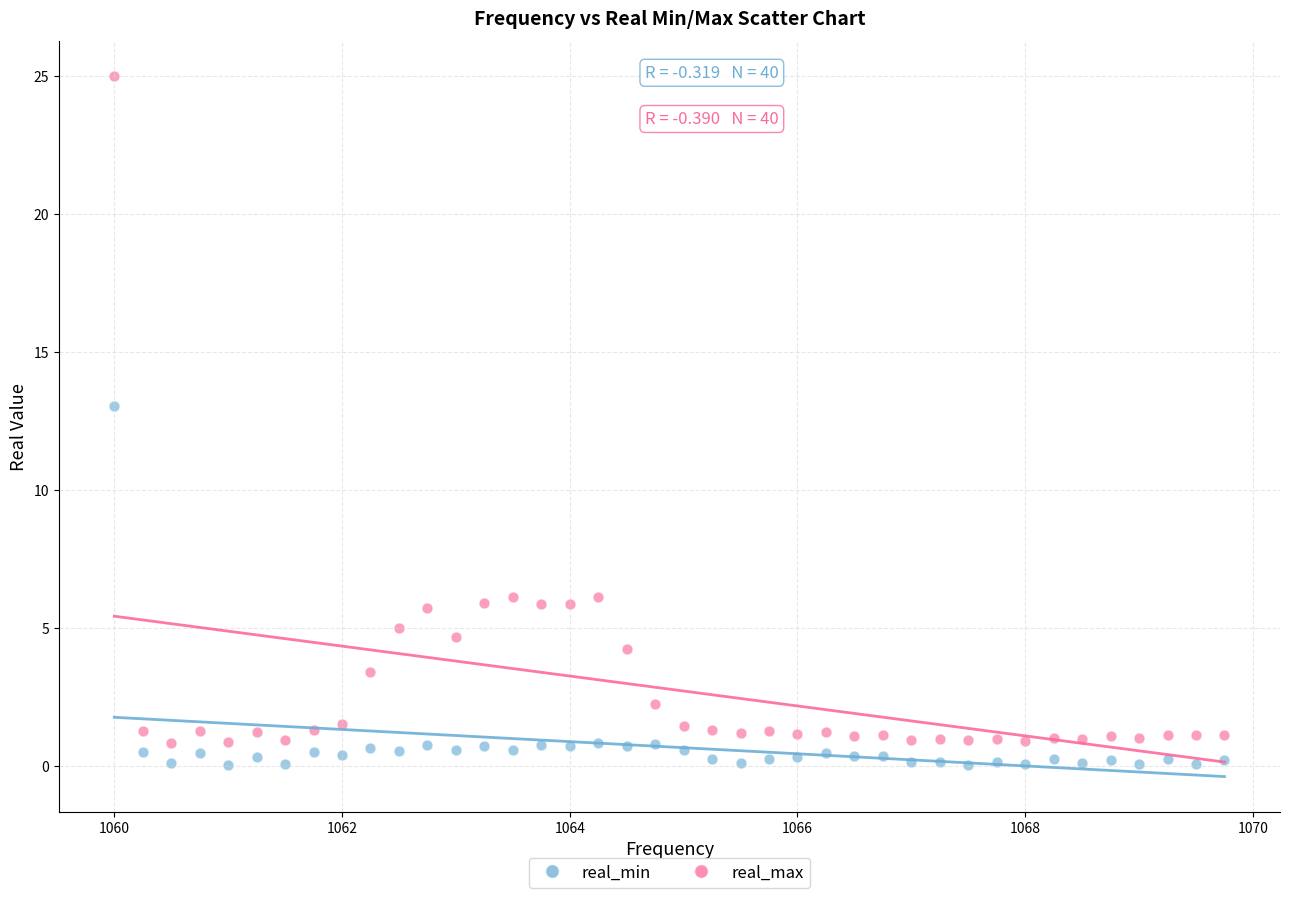

Which series has the widest spread of Y values?

real_max